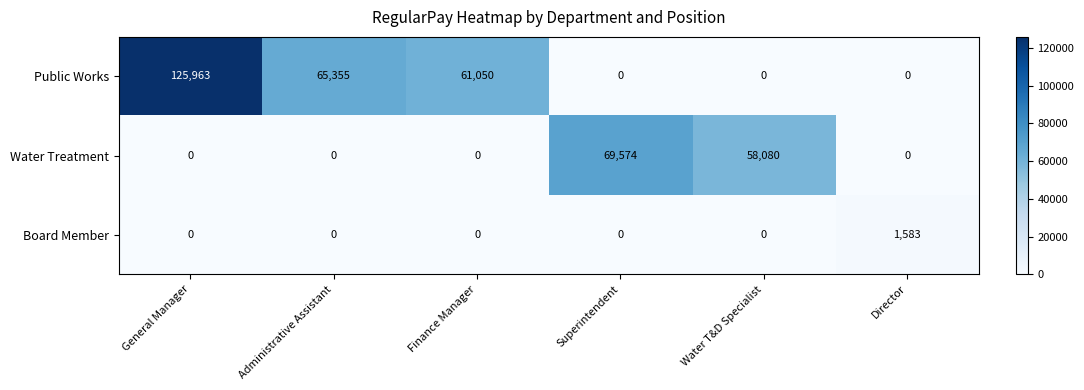

Which series has the widest spread of values?

Public Works